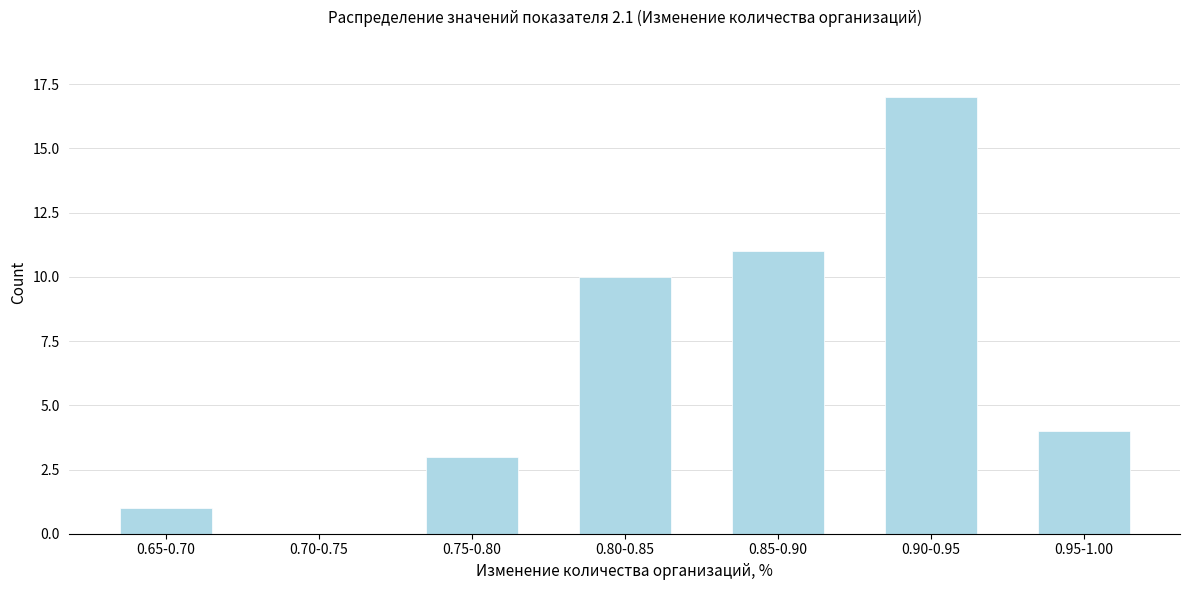

Reading left to right, transcribe all the data shown in this chart.

0.65-0.70=1	0.70-0.75=0	0.75-0.80=3	0.80-0.85=10	0.85-0.90=11	0.90-0.95=17	0.95-1.00=4